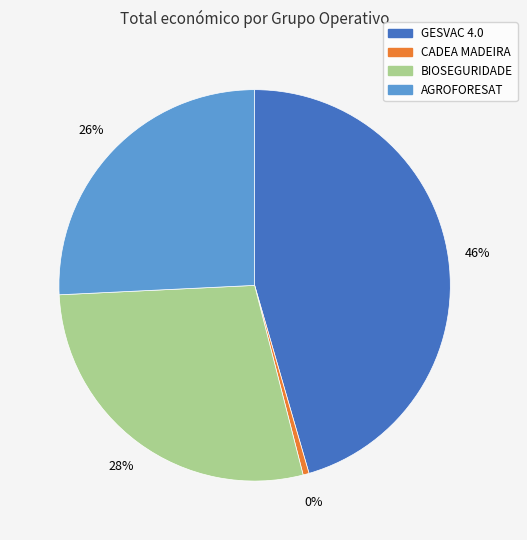

To the nearest percent, what is the combined percentage of CADEA MADEIRA and AGROFORESAT?

26%